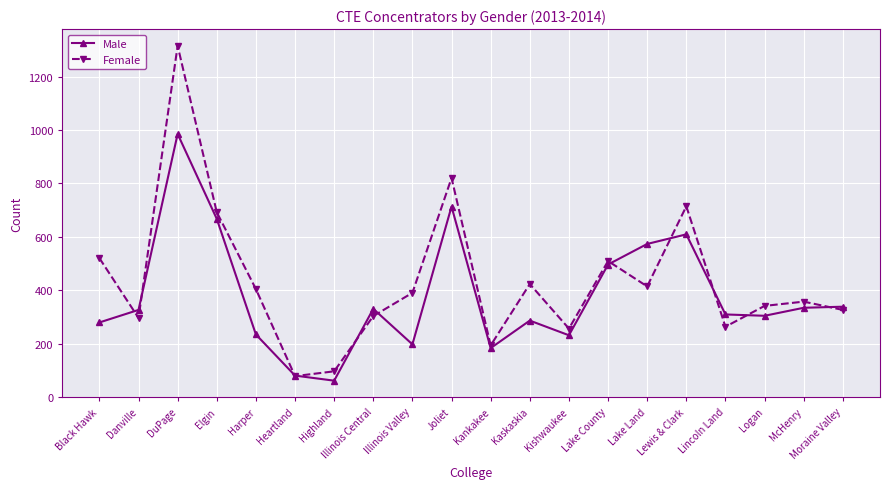

How many data points in Male are less than 326?

10